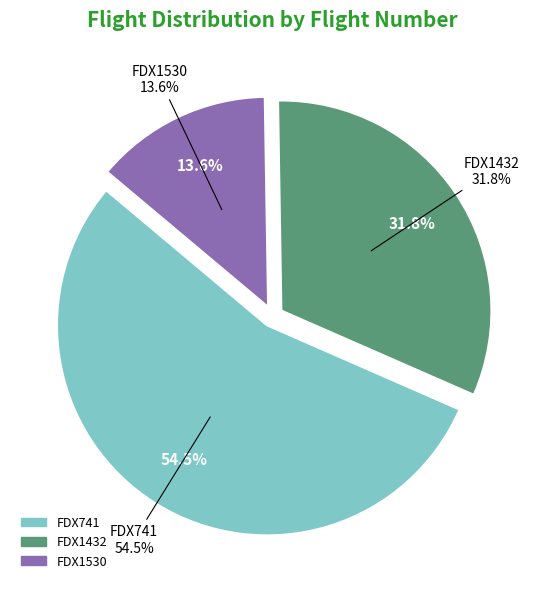

Which has a higher value, FDX741 or FDX1530?

FDX741